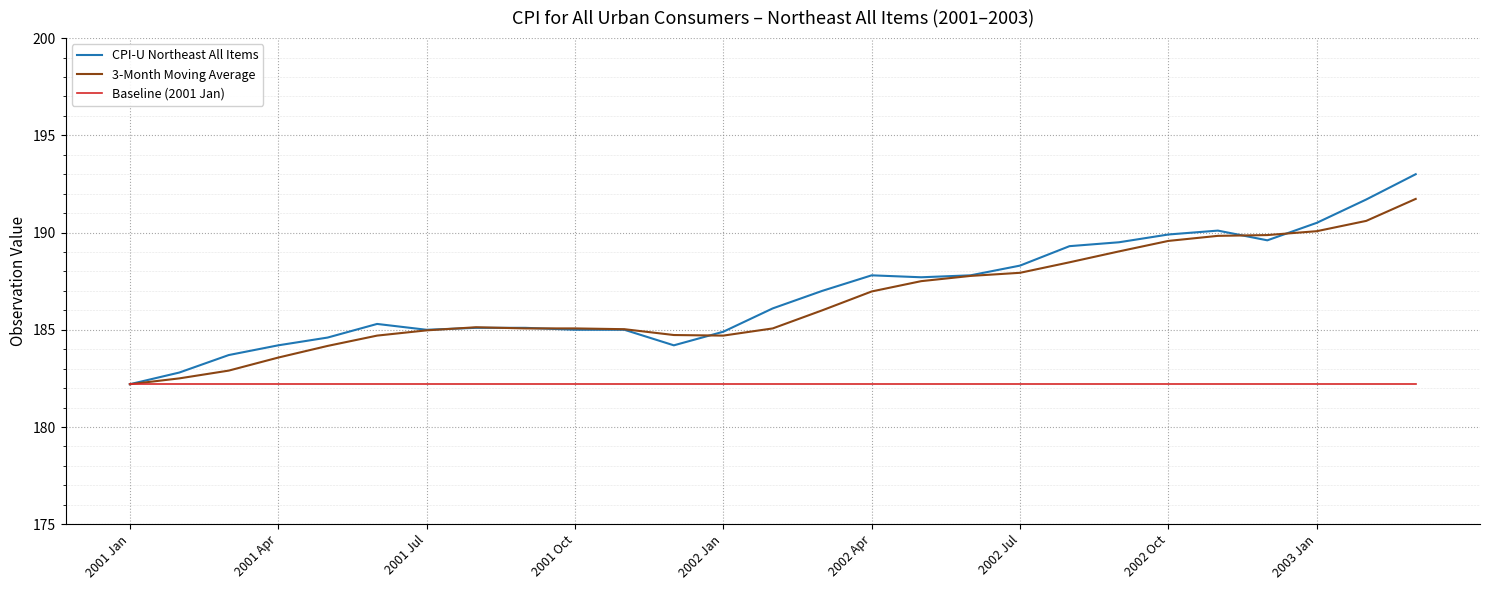

What is the sum of all CPI-U Northeast All Items values?

5045.4